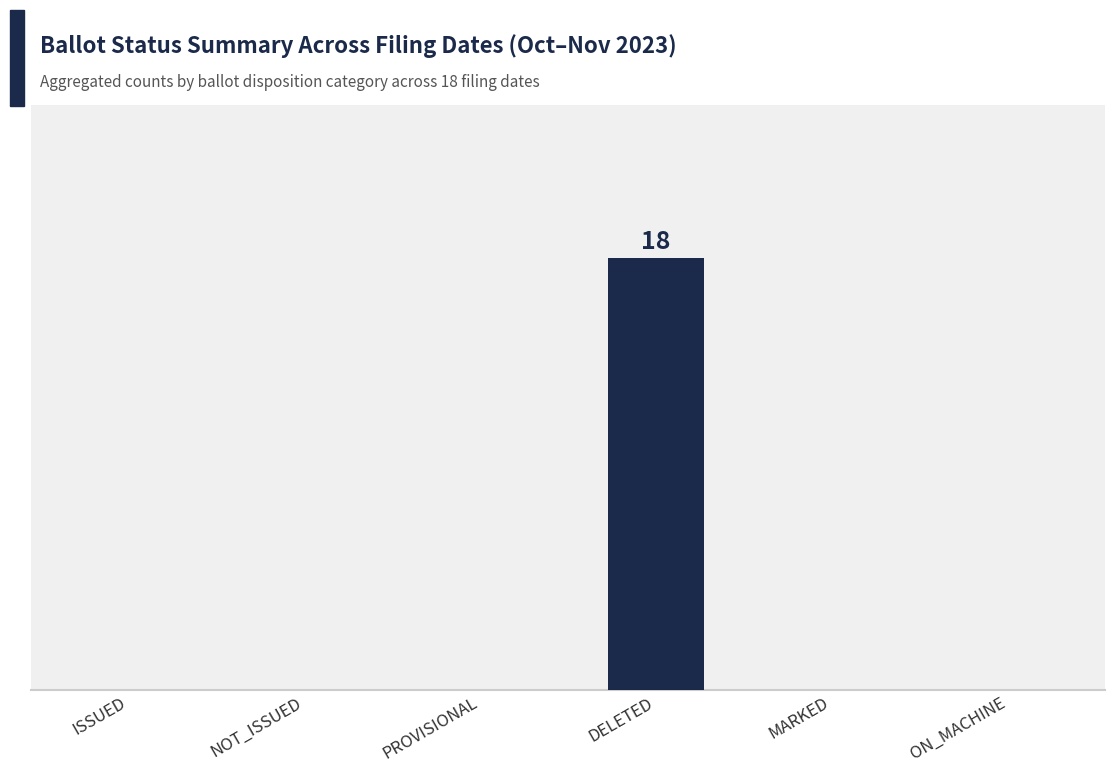

Which has a higher value, NOT_ISSUED or MARKED?

NOT_ISSUED